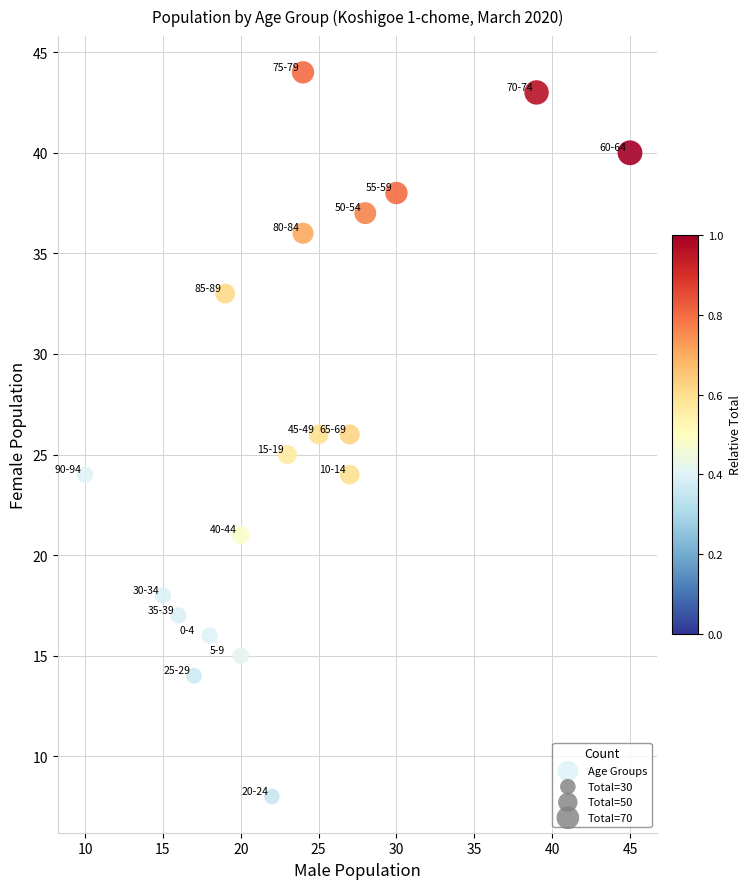

What is the range of X values (max minus min)?

35